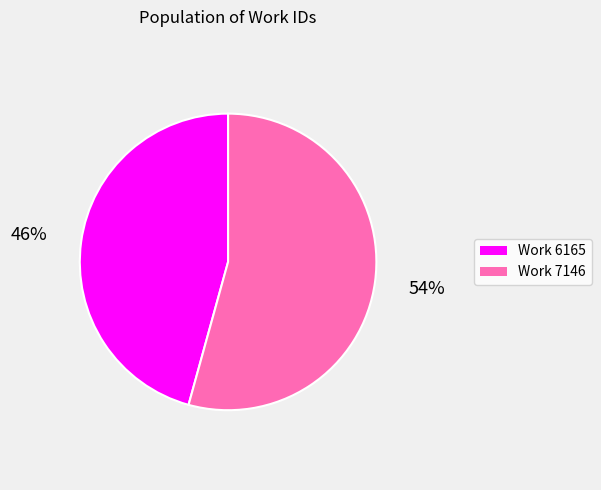

Does any single category account for the majority?

Yes